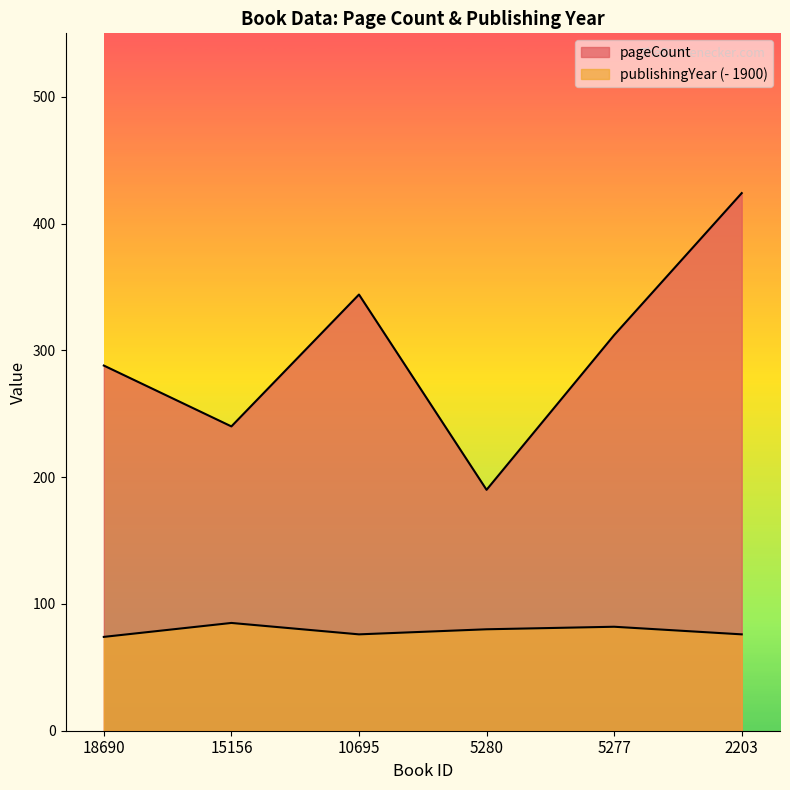

At which label is pageCount closest to 307?

5277